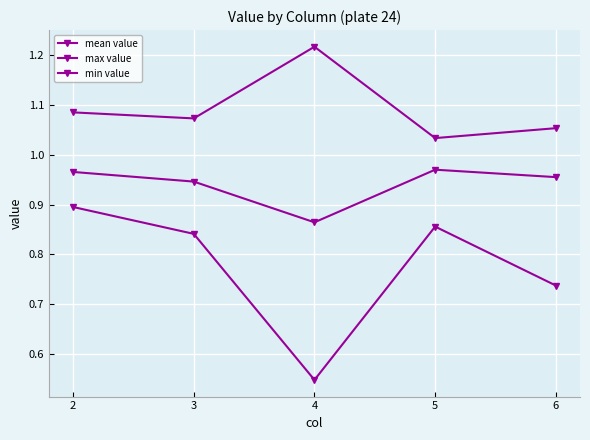

Does the chart have visible grid lines?

Yes